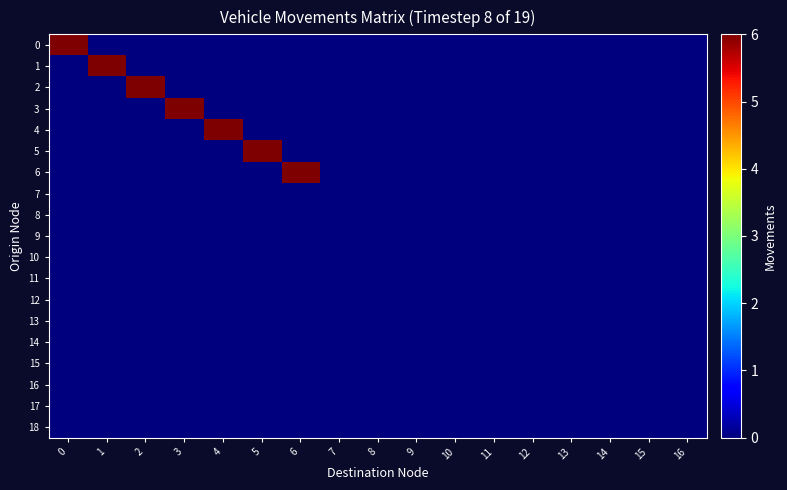

Which series changed the most between 3 and 12?

row_3